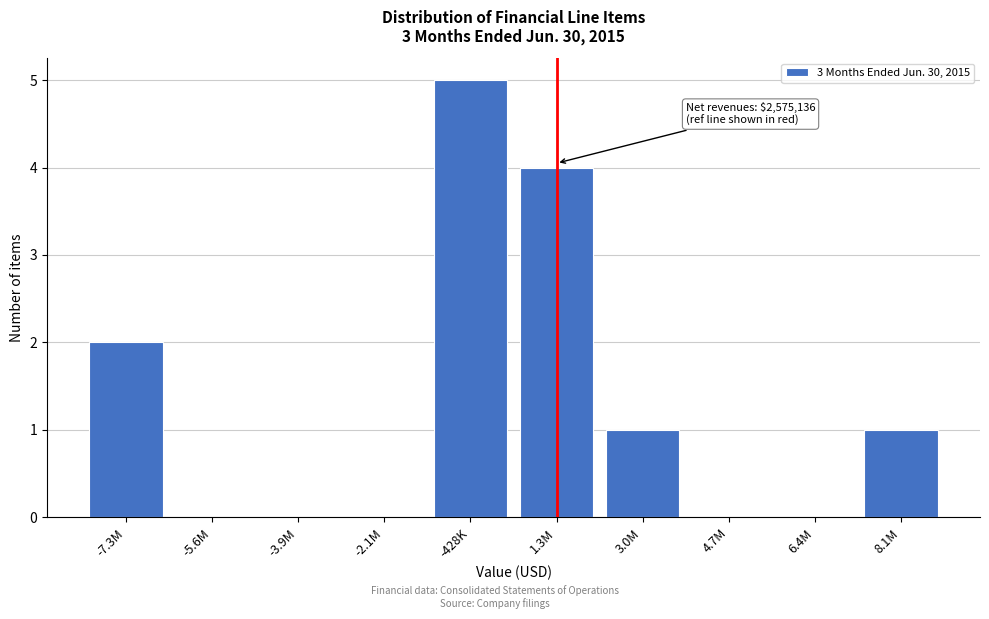

Reading left to right, extract all data points from this chart.

-7.3M=2	-5.6M=0	-3.9M=0	-2.1M=0	-428K=5	1.3M=4	3.0M=1	4.7M=0	6.4M=0	8.1M=1